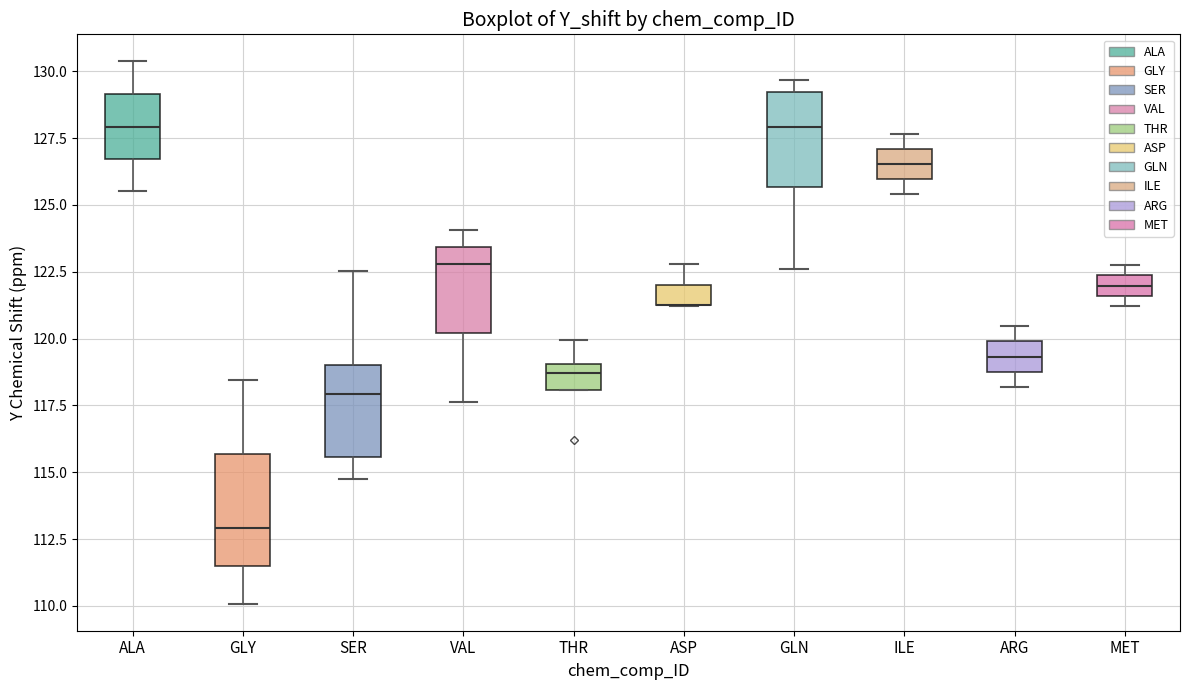

Reading left to right, transcribe this box plot: for each box, give where its median line is, the range the box spans, and where its two whiskers end, as read against the y-axis. The values are not printed on the chart, so give them approximately, as read against the axis.

ALA: median 128.0, box 126.5 to 129.0, whiskers 125.5 to 130.5
GLY: median 113.0, box 111.5 to 115.5, whiskers 110.0 to 118.5
SER: median 118.0, box 115.5 to 119.0, whiskers 115.0 to 122.5
VAL: median 123.0, box 120.0 to 123.5, whiskers 117.5 to 124.0
THR: median 118.5, box 118.0 to 119.0, whiskers 118.0 to 120.0
ASP: median 121.5 (drawn on the box's lower edge), box 121.0 to 122.0, whiskers 121.0 to 123.0
GLN: median 128.0, box 125.5 to 129.0, whiskers 122.5 to 129.5
ILE: median 126.5, box 126.0 to 127.0, whiskers 125.5 to 127.5
ARG: median 119.5, box 119.0 to 120.0, whiskers 118.0 to 120.5
MET: median 122.0, box 121.5 to 122.5, whiskers 121.0 to 123.0